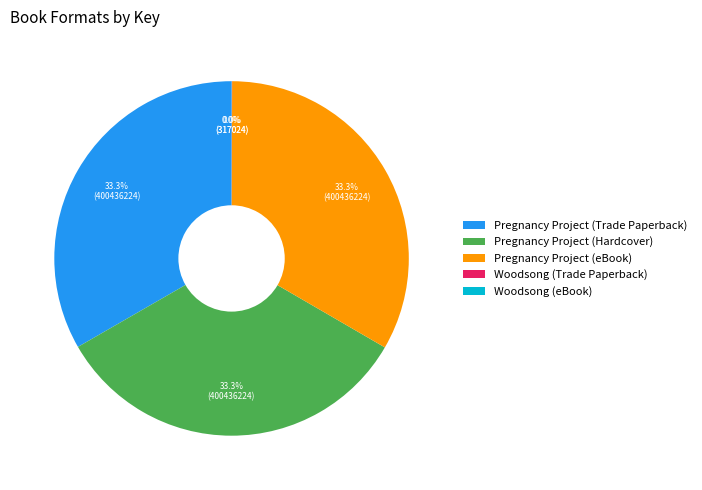

What percentage is the Pregnancy Project (eBook) slice, to the nearest percent?

33%